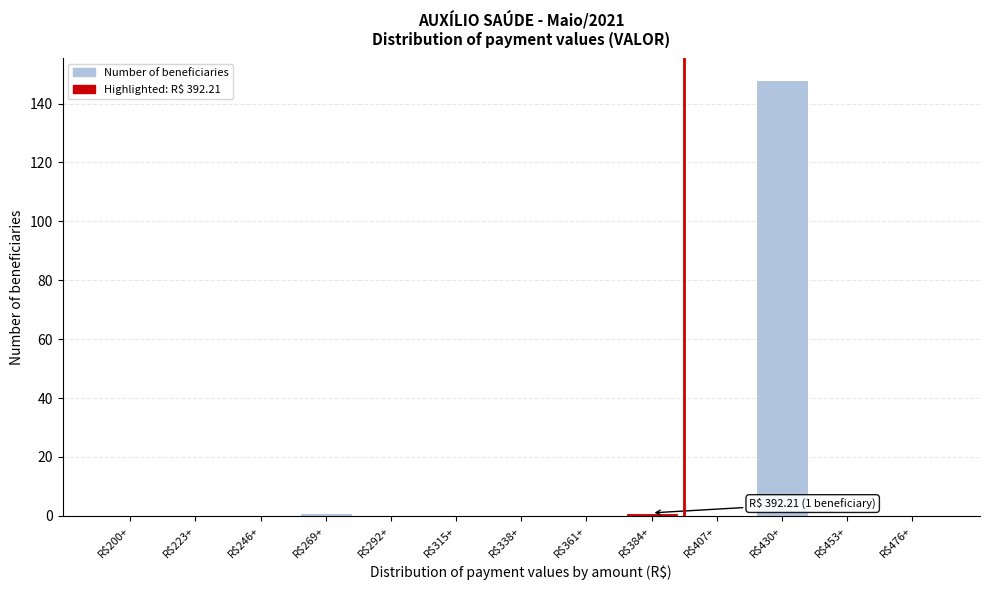

What is the maximum value shown in the chart?

148